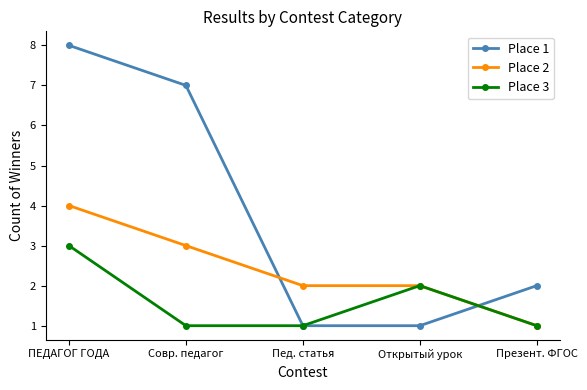

The value of Place 3 at ПЕДАГОГ ГОДА is 5. True or false?

False